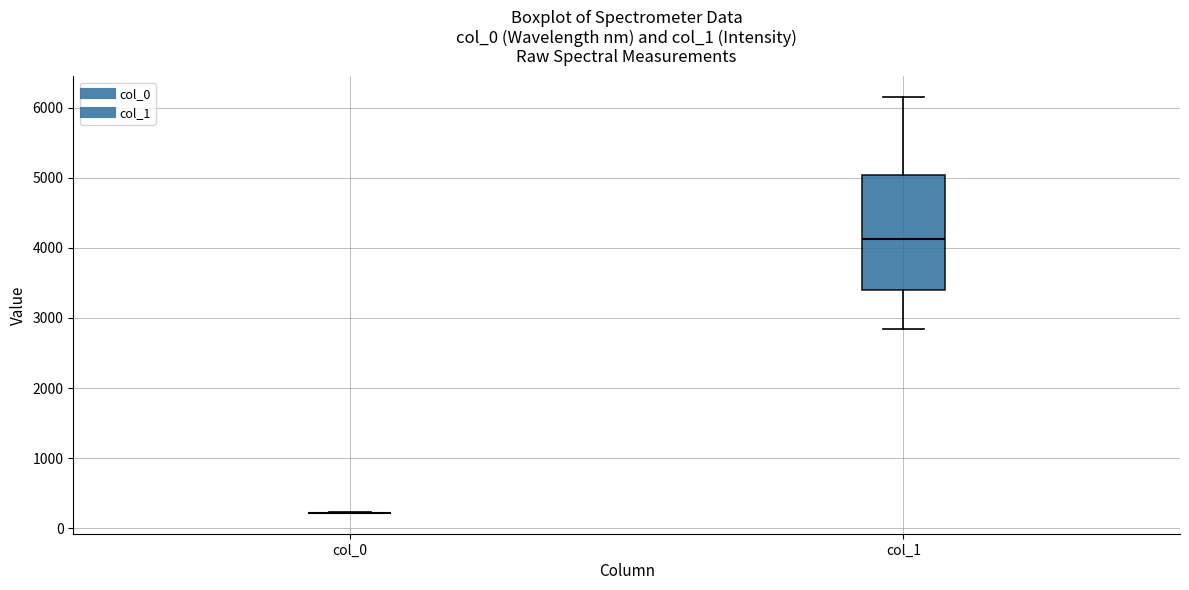

Reading left to right, transcribe this box plot: for each box, give where its median line is, the range the box spans, and where its two whiskers end, as read against the y-axis. The values are not printed on the chart, so give them approximately, as read against the axis.

col_0: box collapsed to a line at 200, whiskers 200 to 200
col_1: median 4100, box 3400 to 5000, whiskers 2800 to 6200